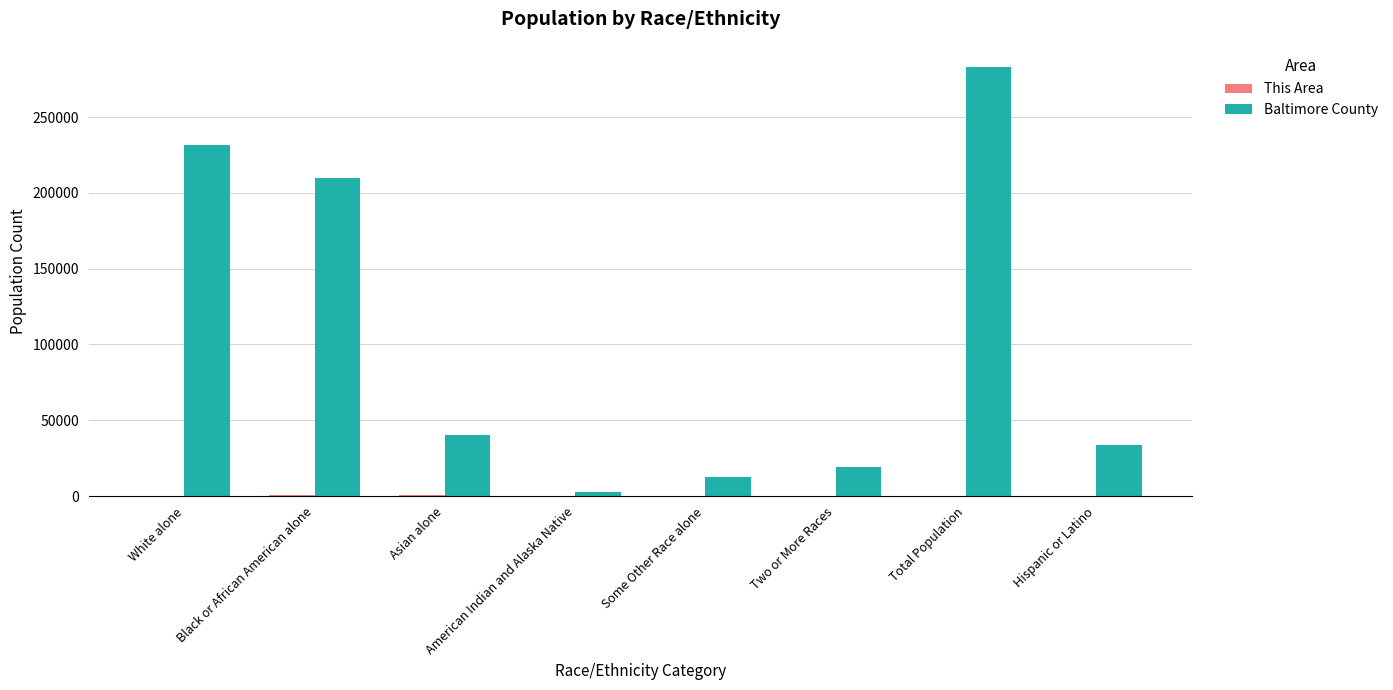

Which category has the highest value across all series?

Total Population